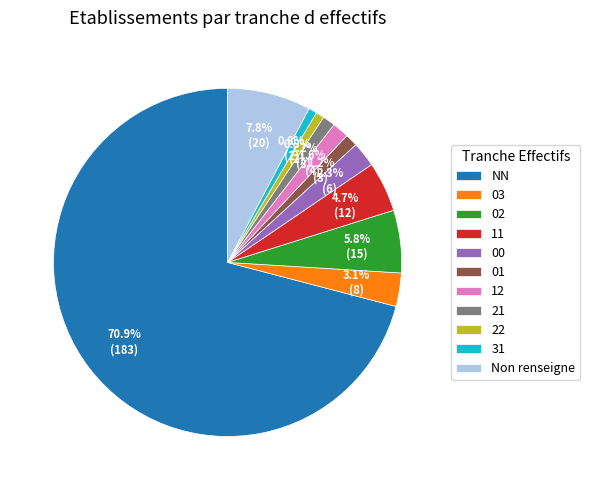

Count the number of slices in the pie.

11